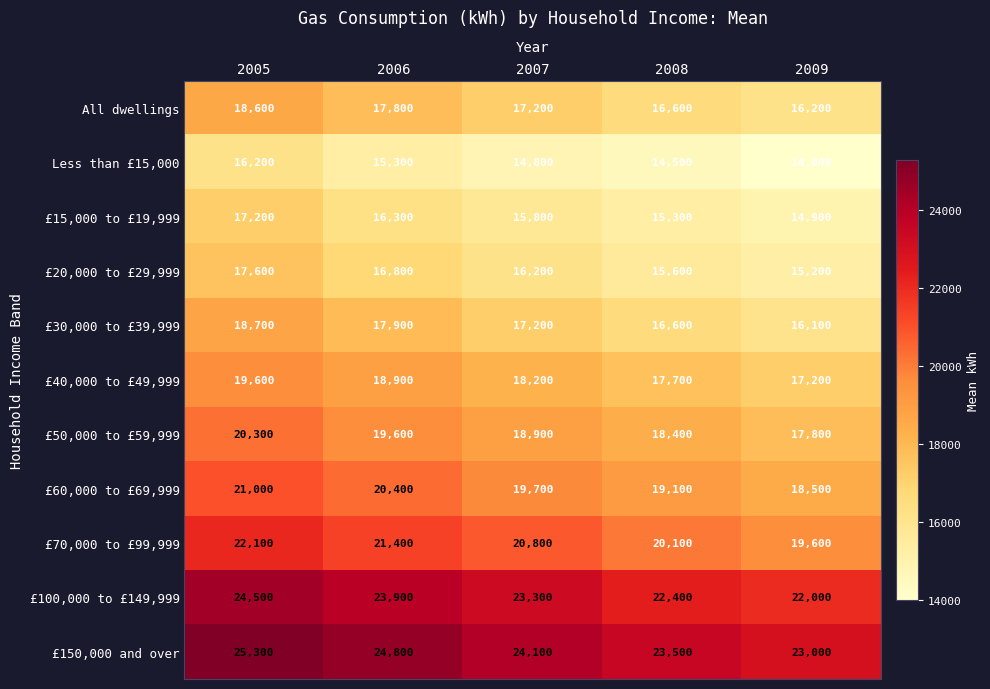

At which category is the sum across all series the highest?

2005